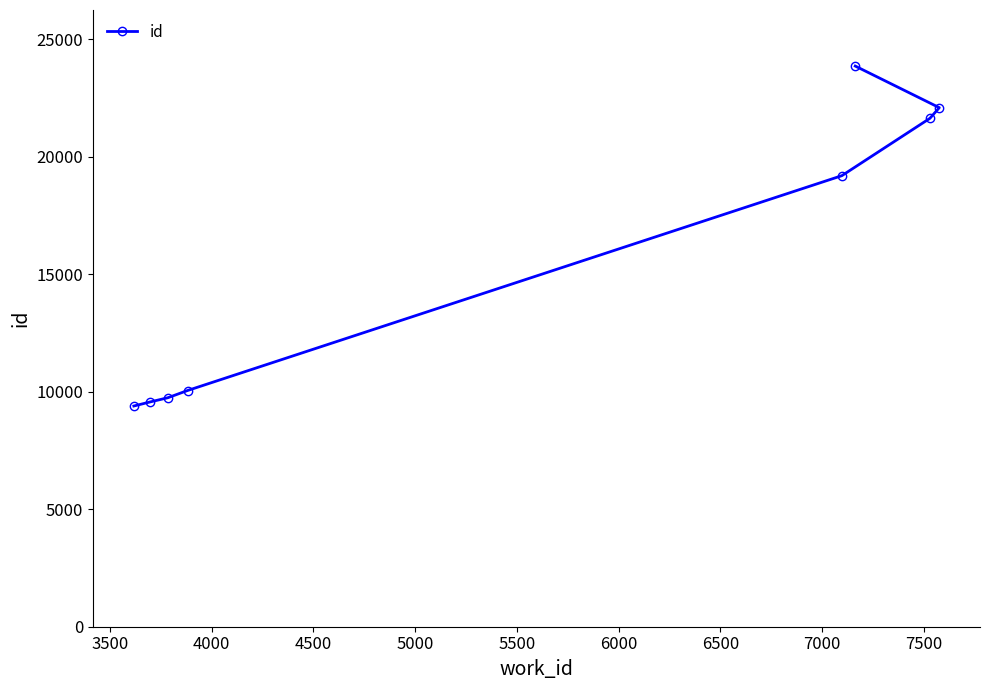

What is the smallest value displayed?

9394